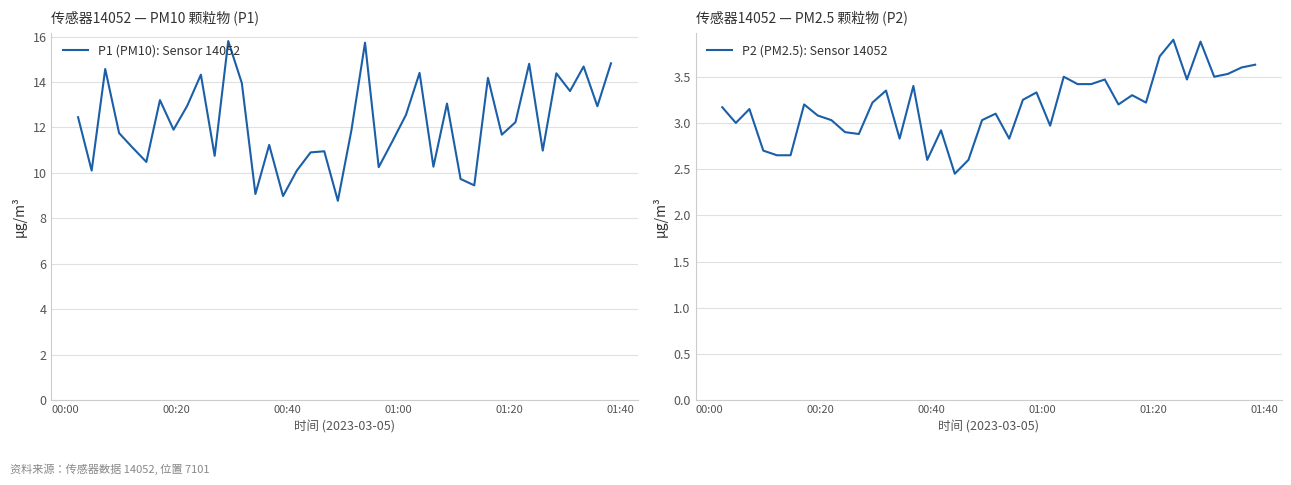

Reading left to right, extract all data points from this chart.

P1 (PM10): Sensor 14052: 12.4	10.1	14.6	11.8	11.1	10.5	13.2	11.9	12.9	14.3	10.8	15.8	13.9	9.1	11.2	9.0	10.1	10.9	10.9	8.8	11.9	15.7	10.2	11.4	12.6	14.4	10.3	13.1	9.7	9.4	14.2	11.7	12.2	14.8	11.0	14.4	13.6	14.7	12.9	14.8
P2 (PM2.5): Sensor 14052: 3.2	3.0	3.1	2.7	2.6	2.6	3.2	3.1	3.0	2.9	2.9	3.2	3.4	2.8	3.4	2.6	2.9	2.5	2.6	3.0	3.1	2.8	3.2	3.3	3.0	3.5	3.4	3.4	3.5	3.2	3.3	3.2	3.7	3.9	3.5	3.9	3.5	3.5	3.6	3.6